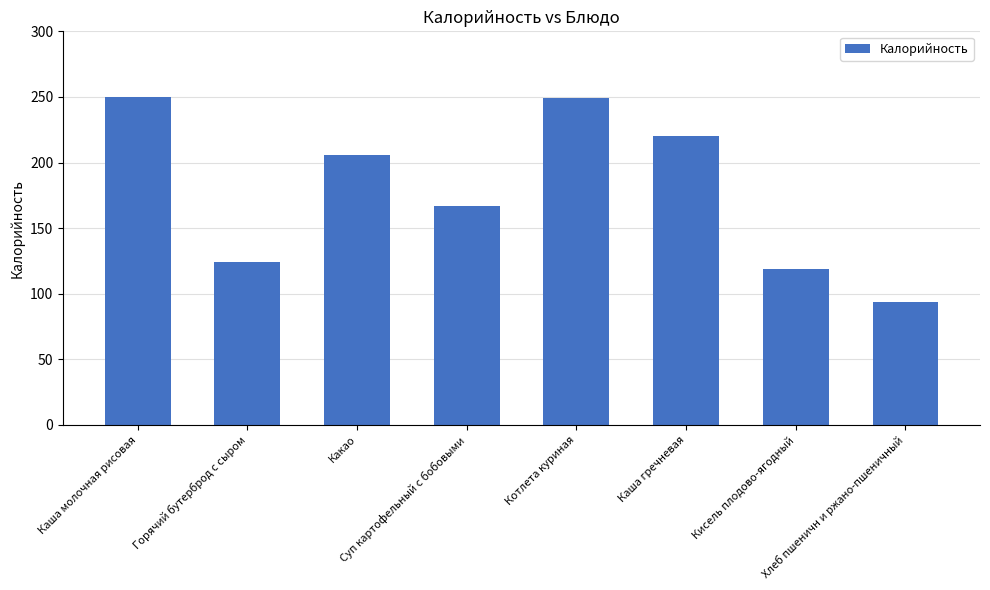

What is the minimum value shown in the chart?

94